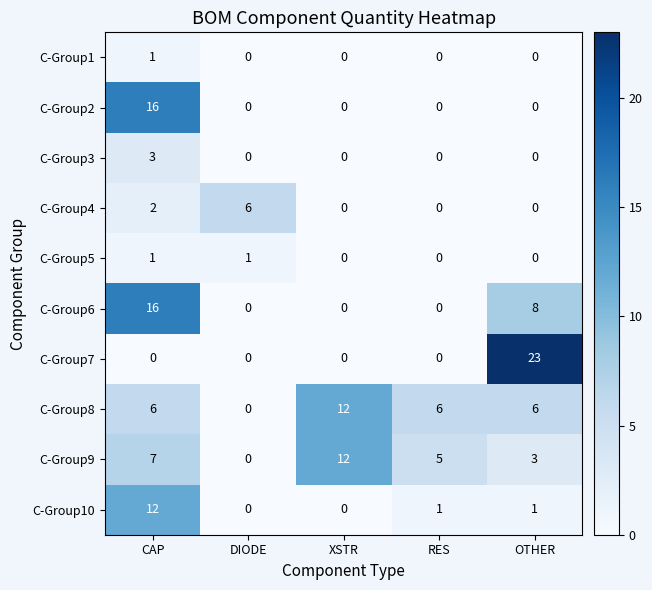

The C-Group7 series shows 0 at CAP. True or false?

True